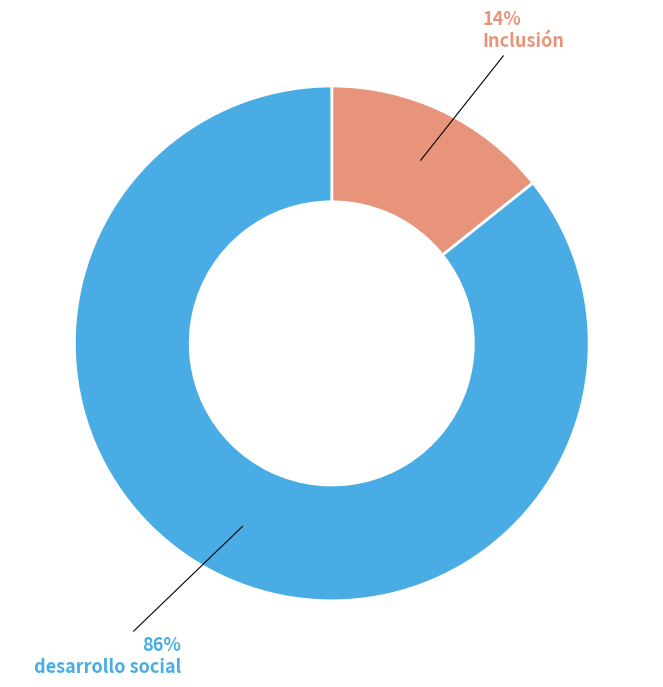

Count the number of slices in the pie.

2